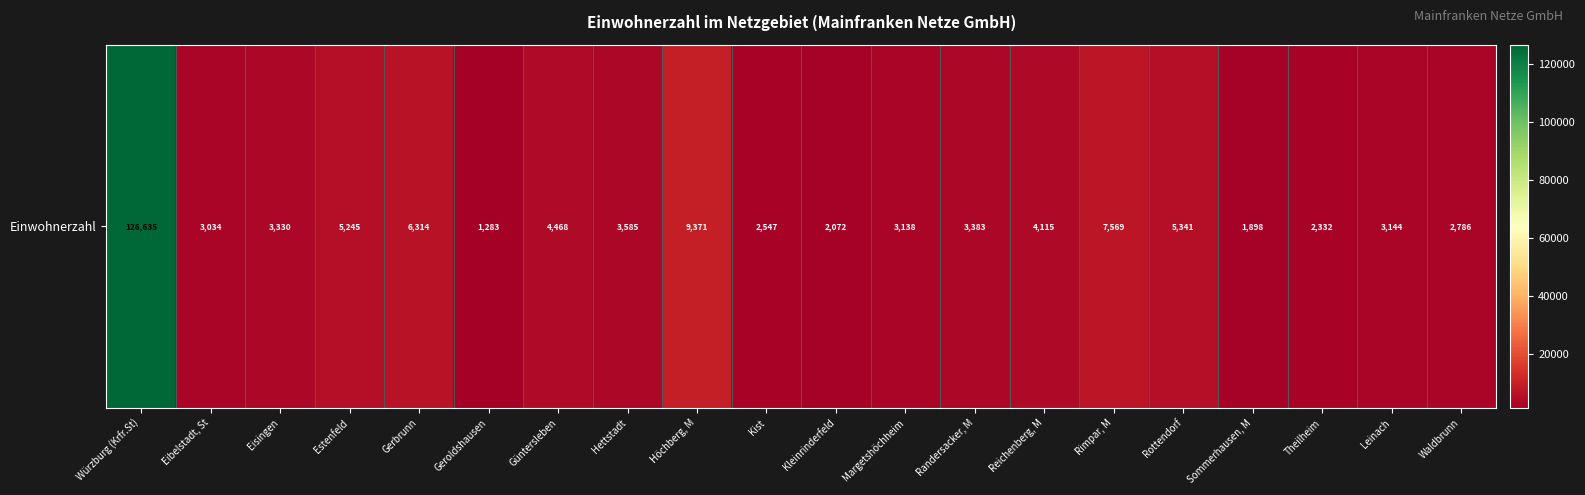

Reading right to left, extract all data points from this chart.

2786	3144	2332	1898	5341	7569	4115	3383	3138	2072	2547	9371	3585	4468	1283	6314	5245	3330	3034	126635